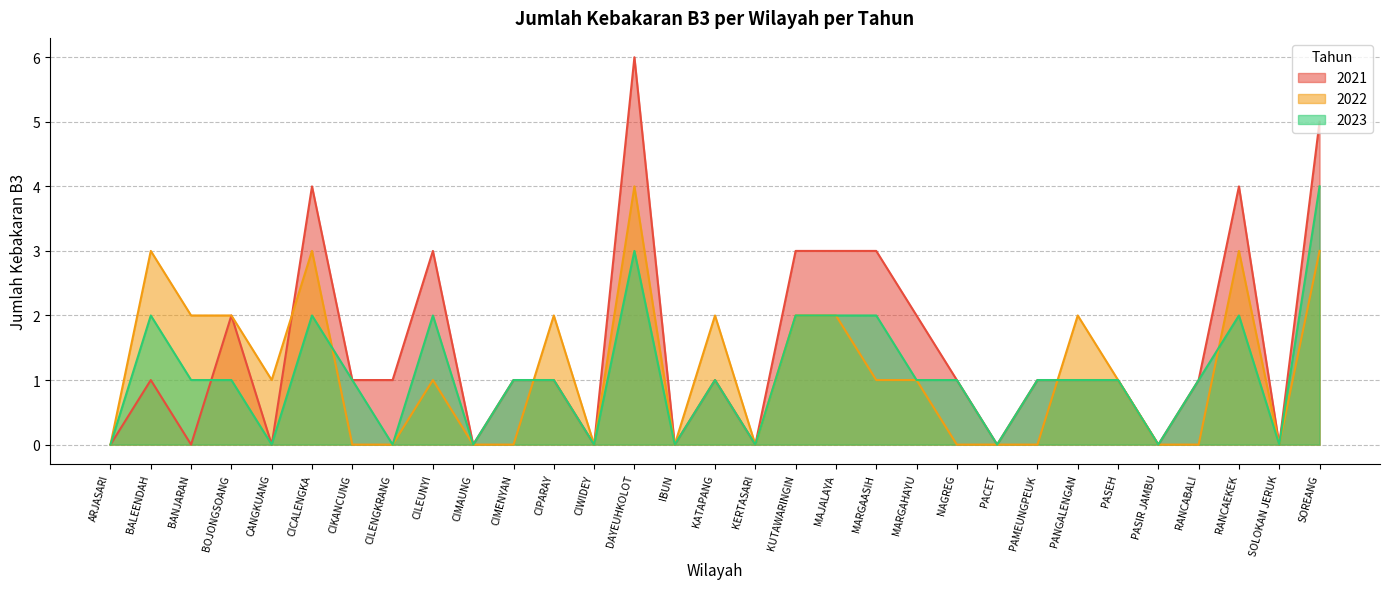

How many lines are shown in the chart?

3